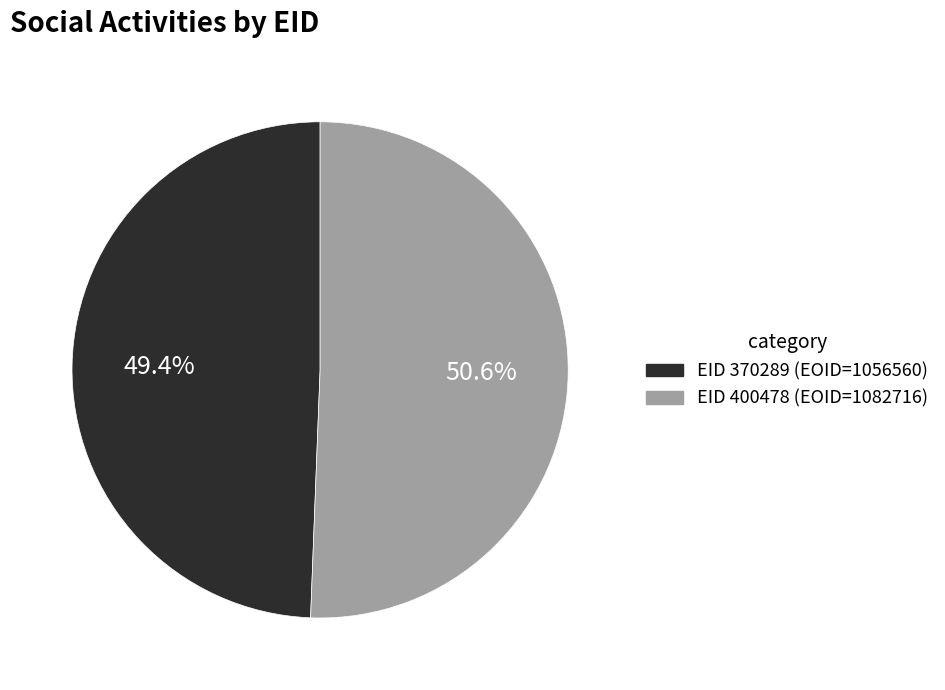

Is there a majority slice in this chart?

Yes